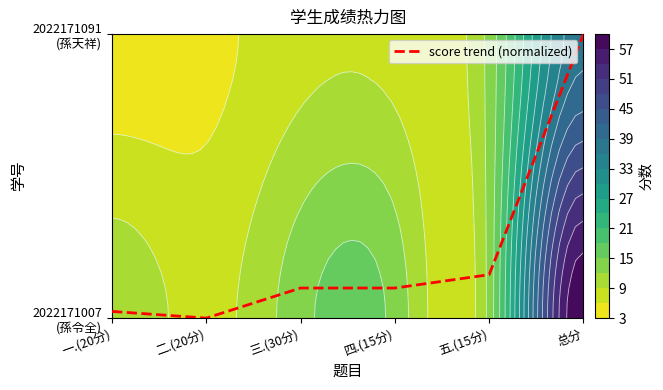

What is the change in value from 二.(20分) to 四.(15分)?

+0.1